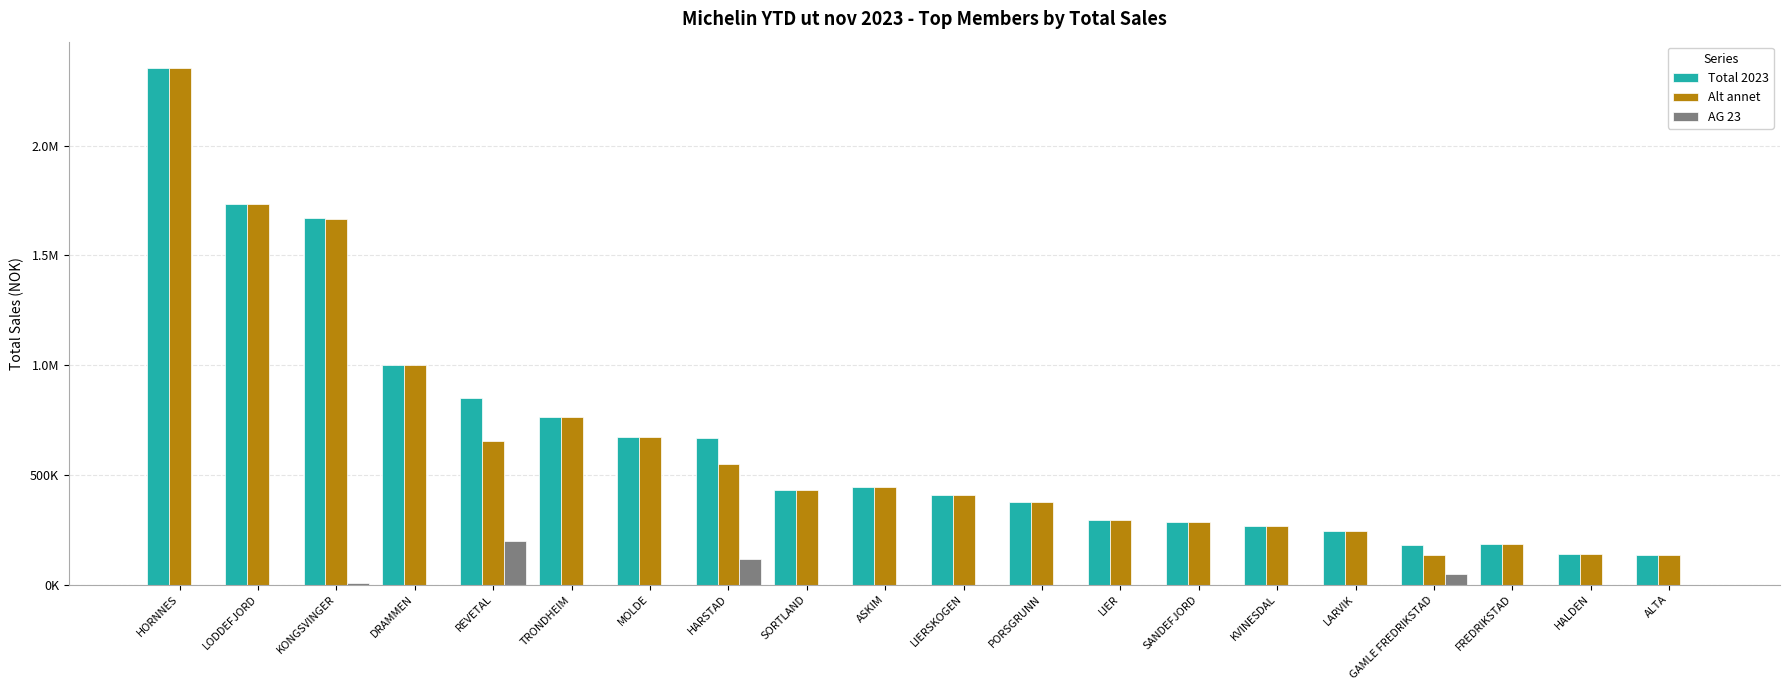

Does the chart contain stacked bars?

No